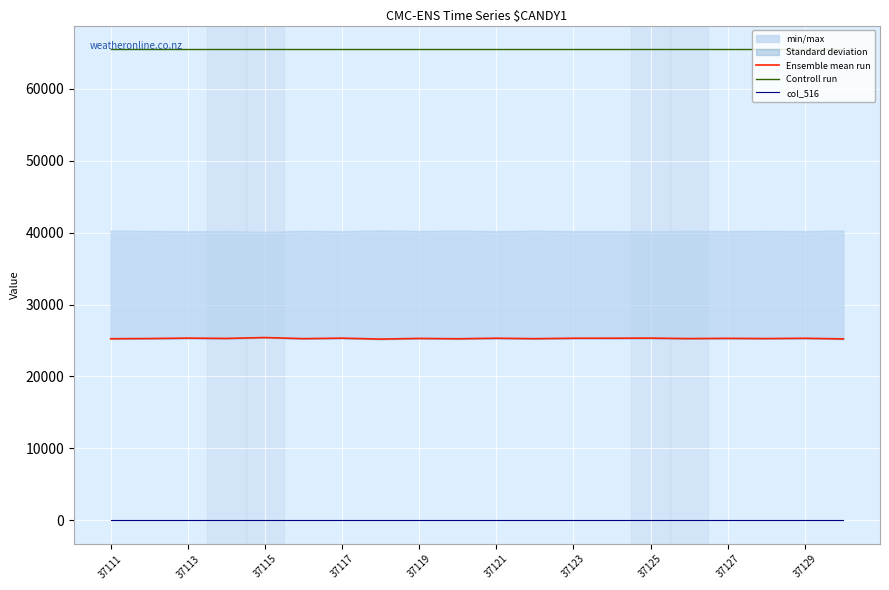

Which series has the largest range (max minus min)?

Ensemble mean run